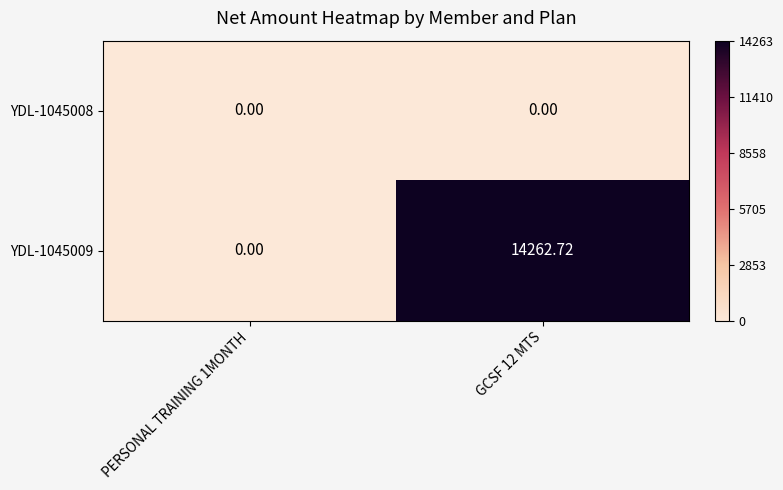

Is the value of YDL-1045008 at PERSONAL TRAINING 1MONTH greater than the value of YDL-1045009 at GCSF 12 MTS?

No